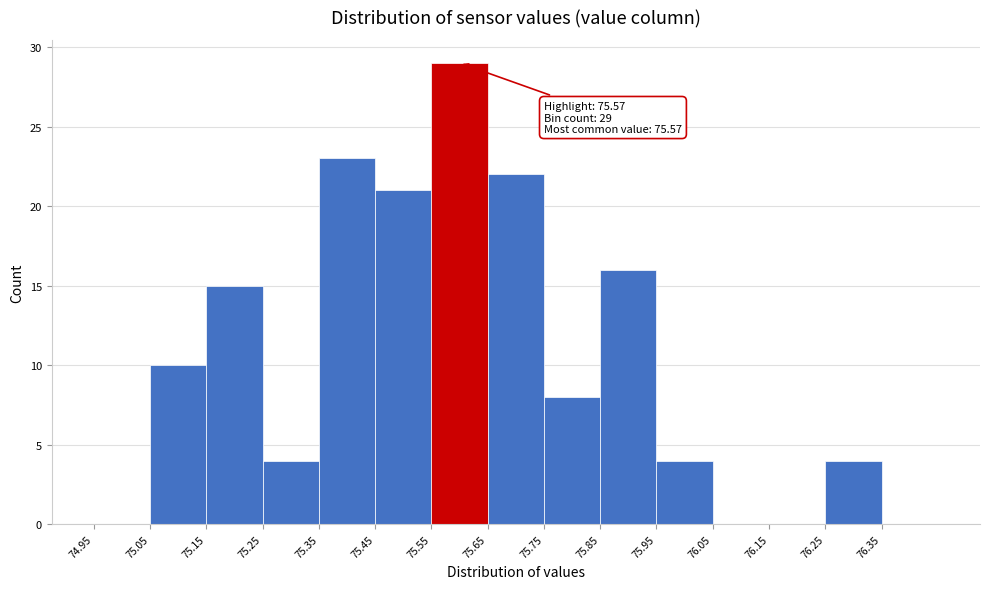

Over which range of the x-axis is the bar tallest?

75.55 to 75.65